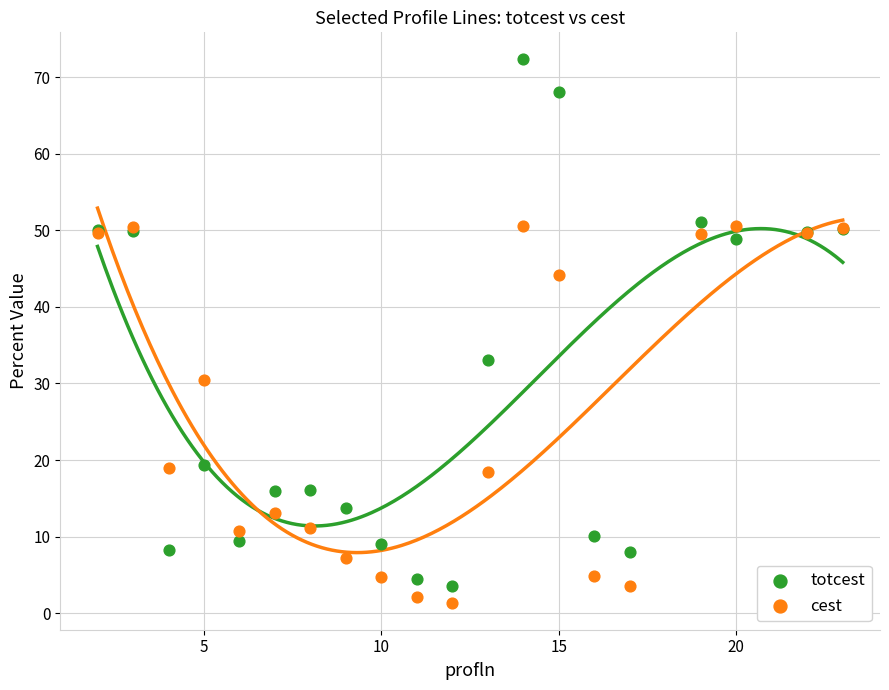

In the totcest series, what Y value is closest to 37?

33.1